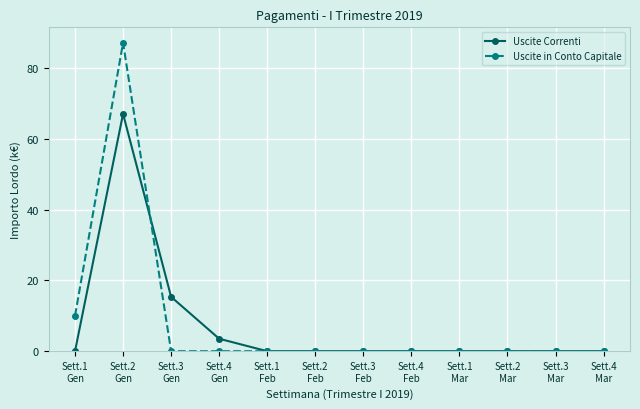

List the series in order of their peak value, highest first.

Uscite in Conto Capitale, Uscite Correnti